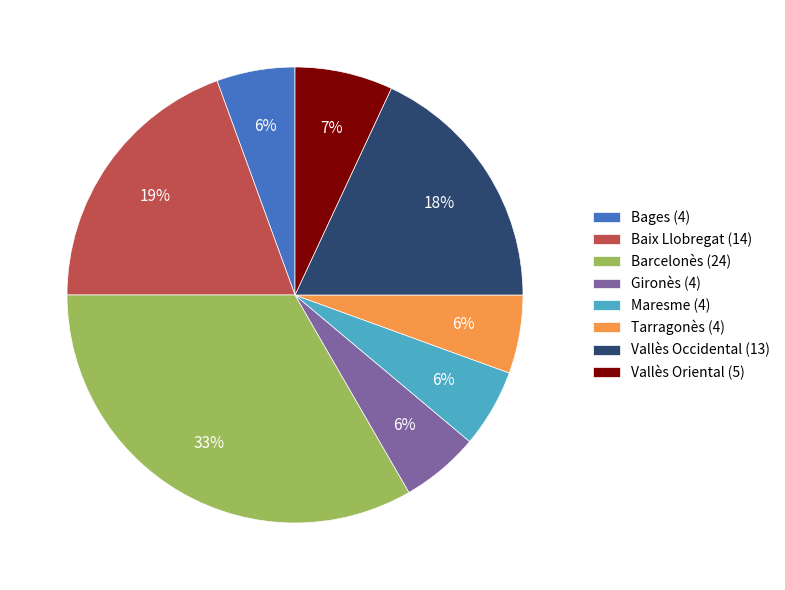

What is the ratio of the value at Baix Llobregat (14) to the value at Vallès Occidental (13)?

1.1